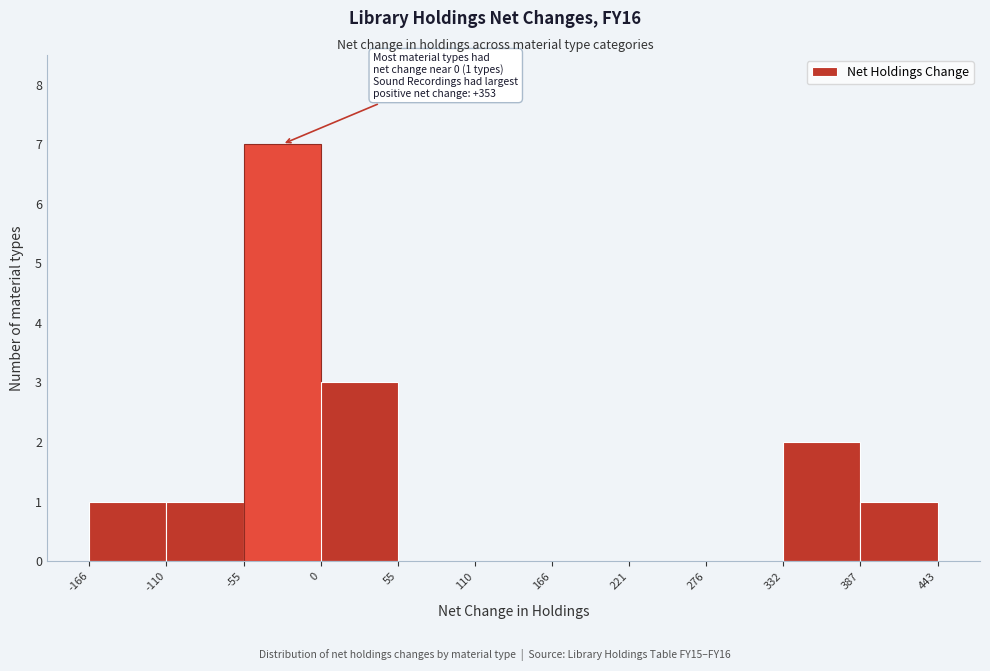

Which range on the x-axis has the tallest bar?

-55 to 0